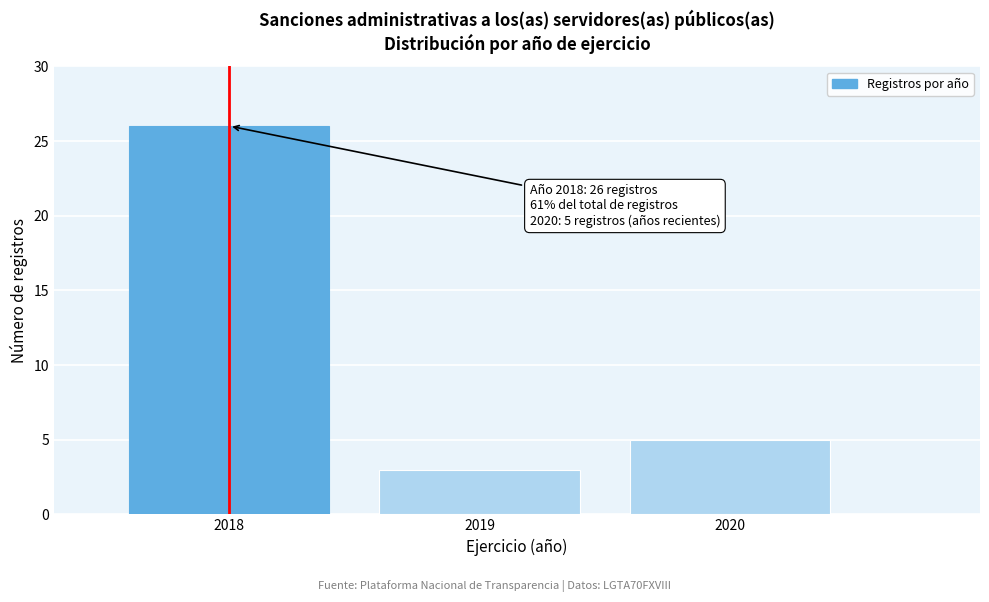

Over which range of the x-axis is the bar tallest?

2017.5 to 2018.5